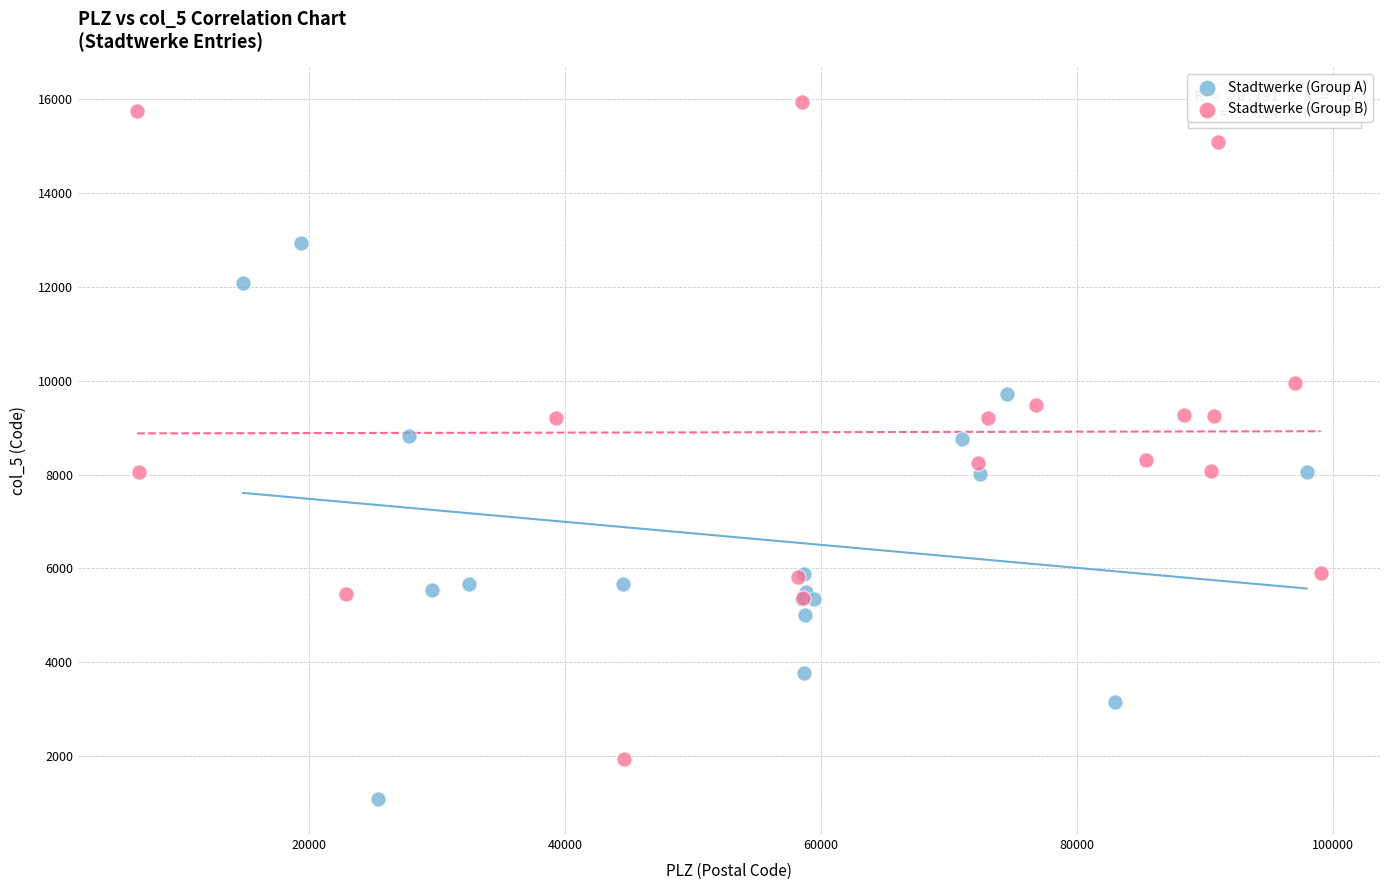

Which series contains the lowest Y value?

Stadtwerke (Group A)